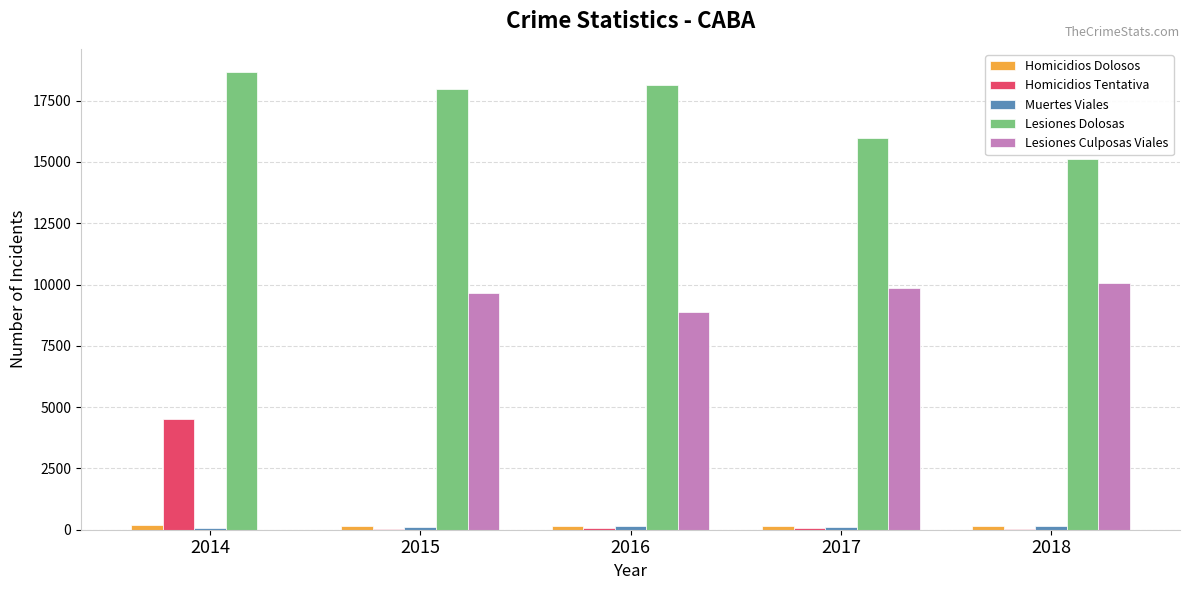

Between 2015 and 2018, which series saw the biggest shift?

Lesiones Dolosas